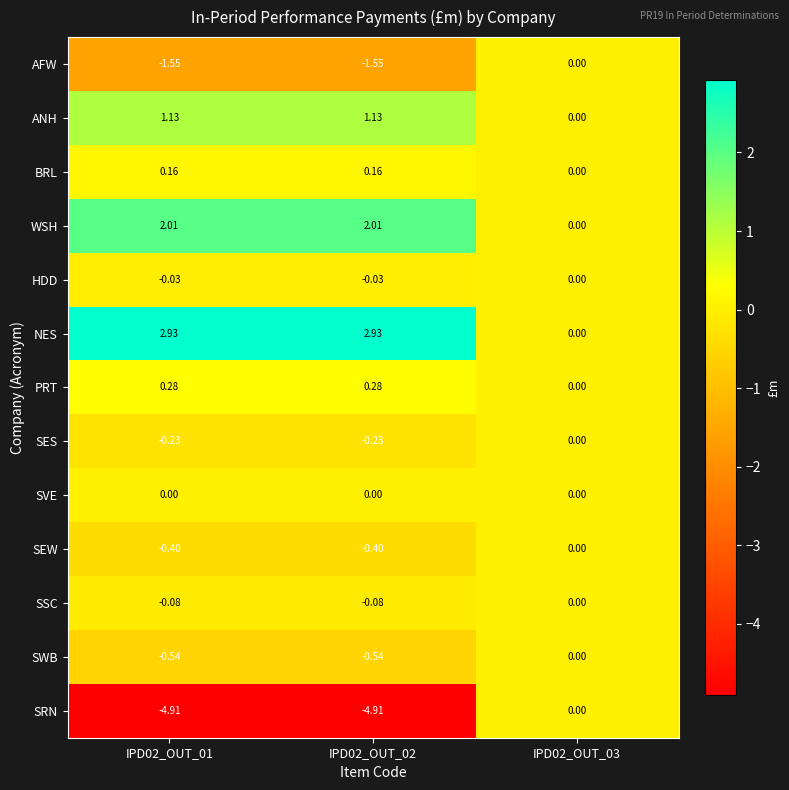

Count the number of categories in the chart.

3